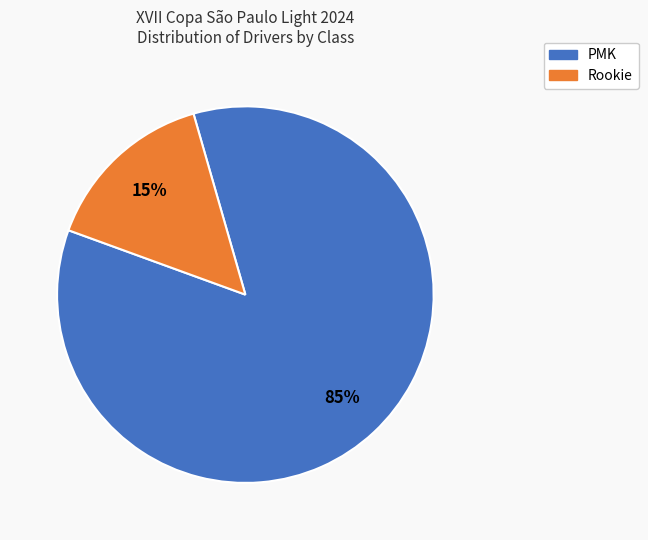

To the nearest percent, what is the difference between the largest and smallest slice percentages?

70%